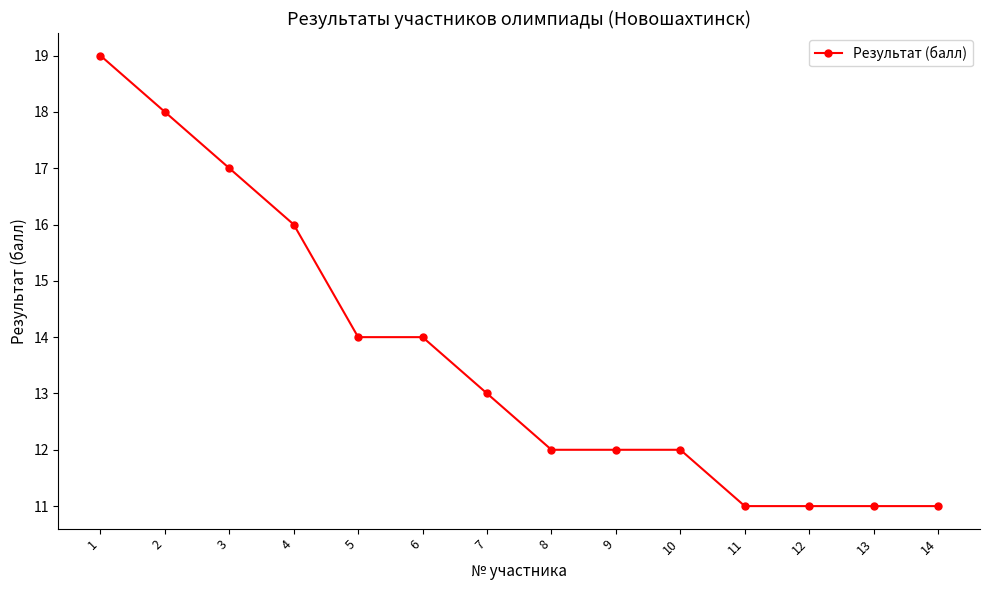

What is the difference between the values at 12 and 8?

1